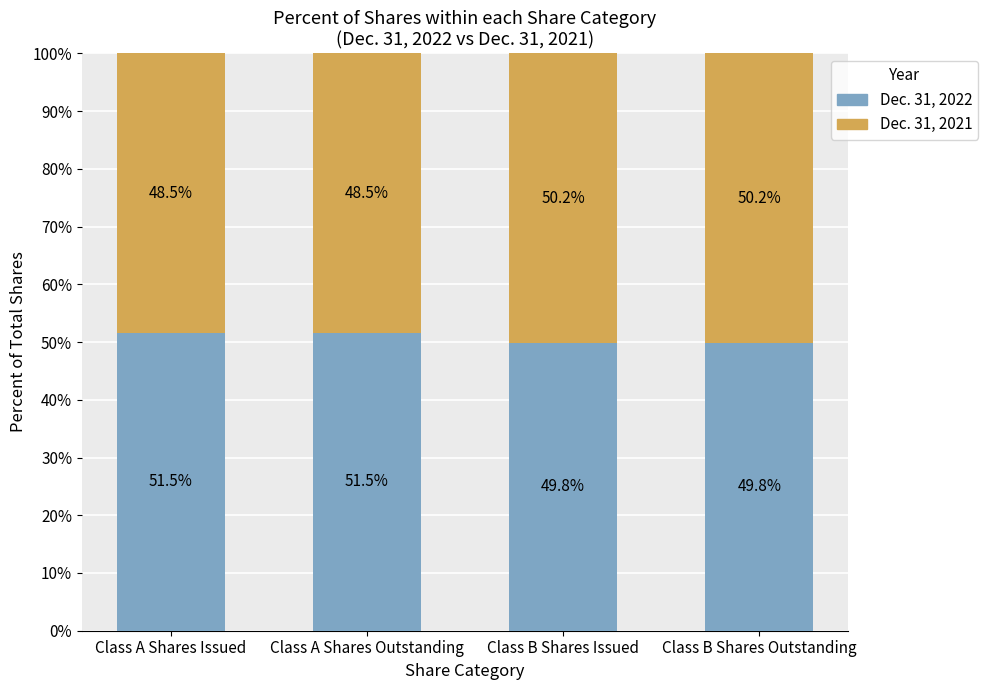

Reading left to right, what are the values for Dec. 31, 2022?

51.5	51.5	49.8	49.8